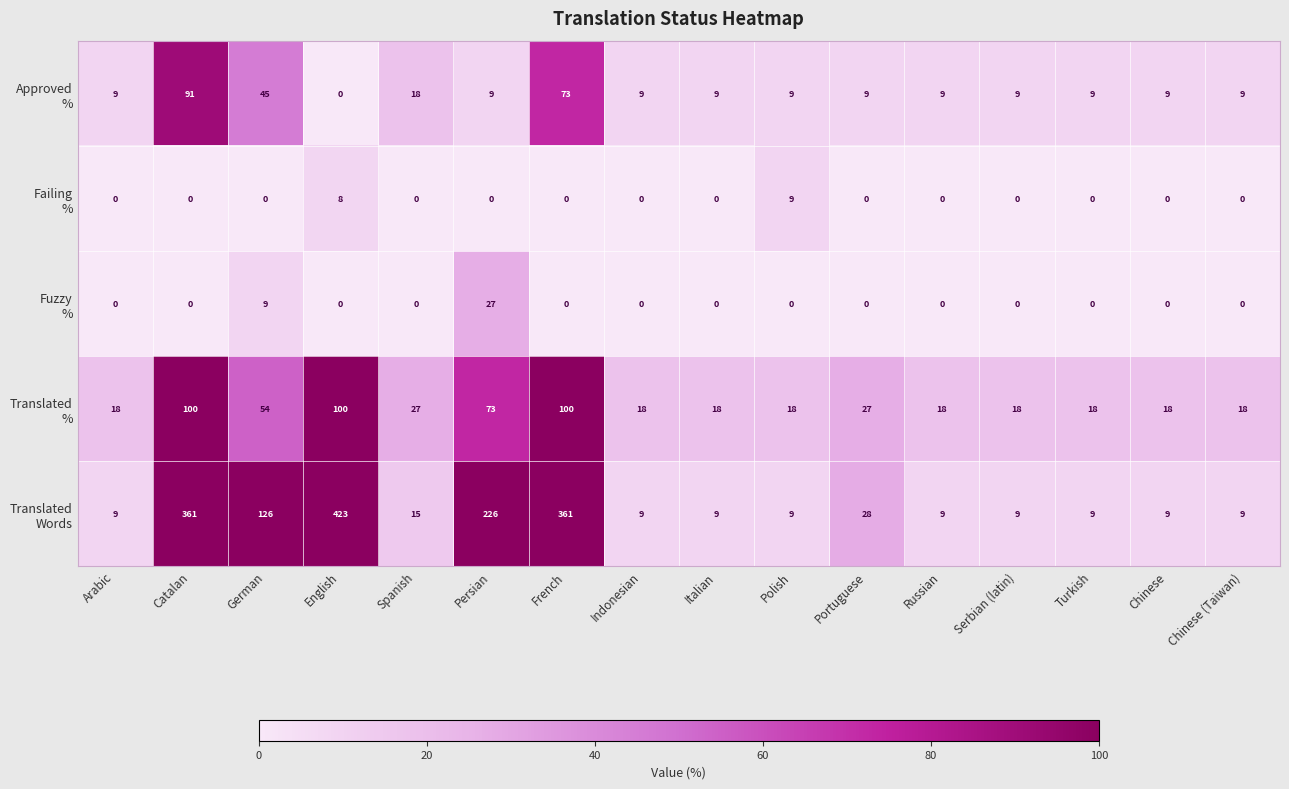

What is the total value across all series at Chinese (Taiwan)?

36